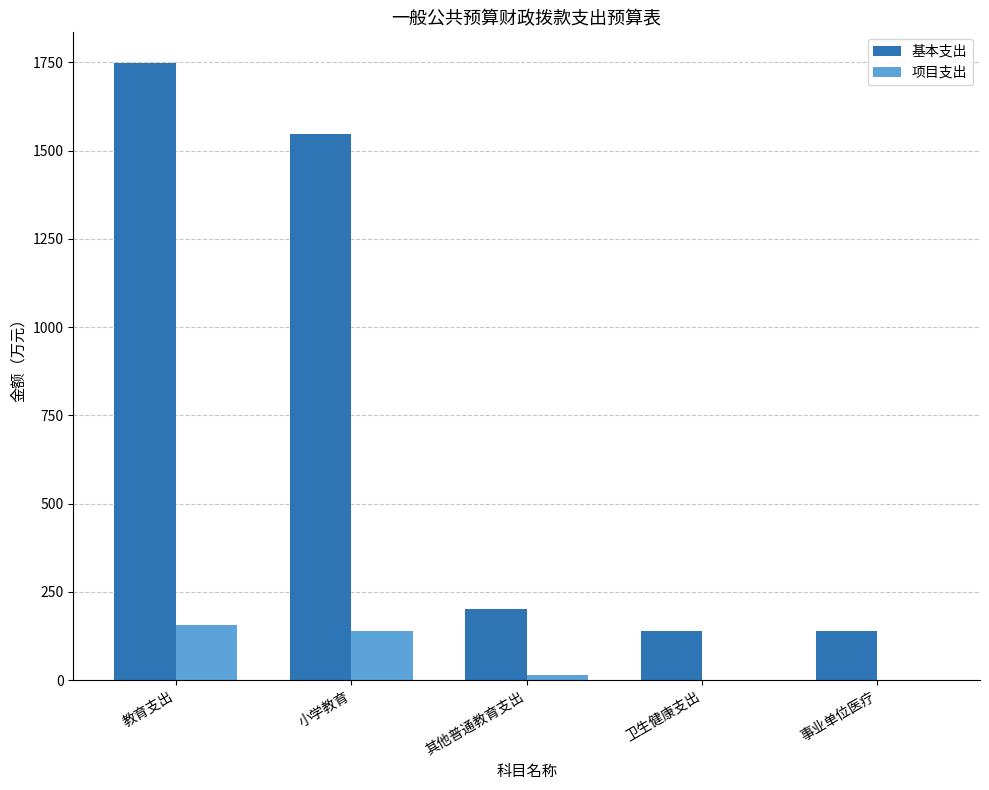

Read the 项目支出 value at 小学教育.

140.3